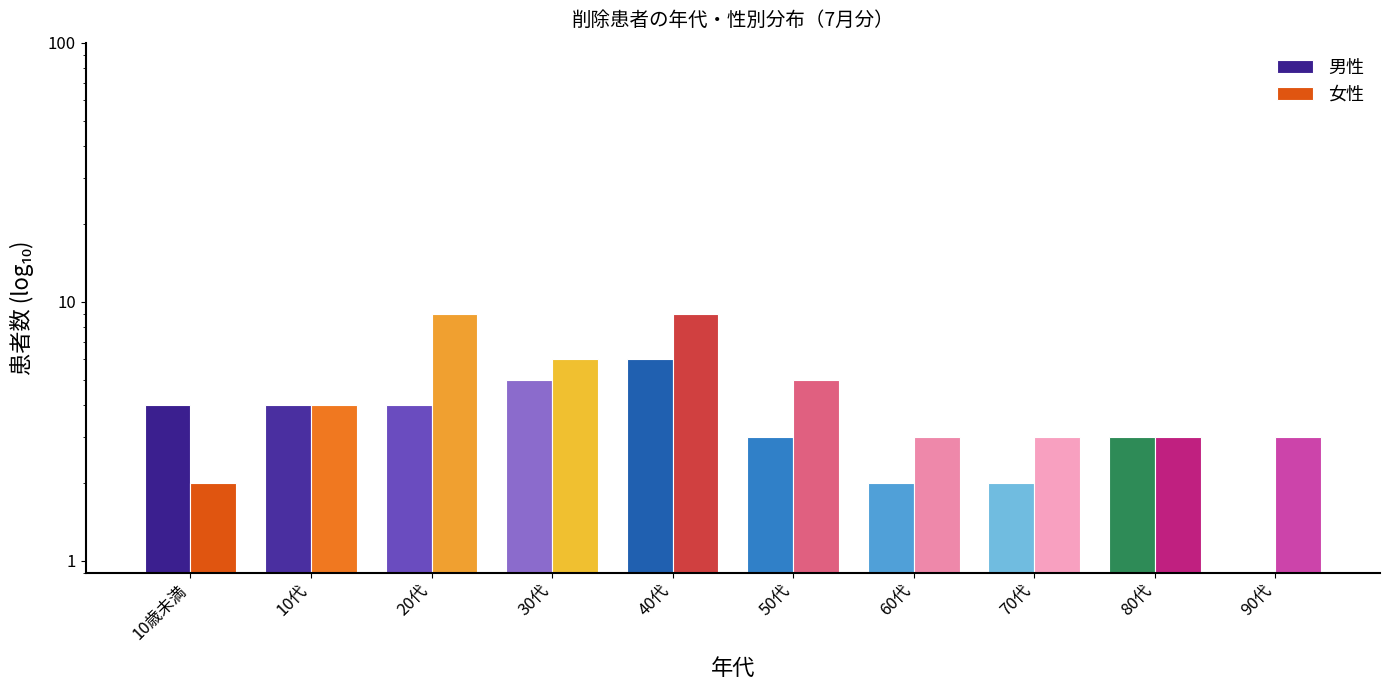

What is the approximate value of 女性 at 10代?

4.0